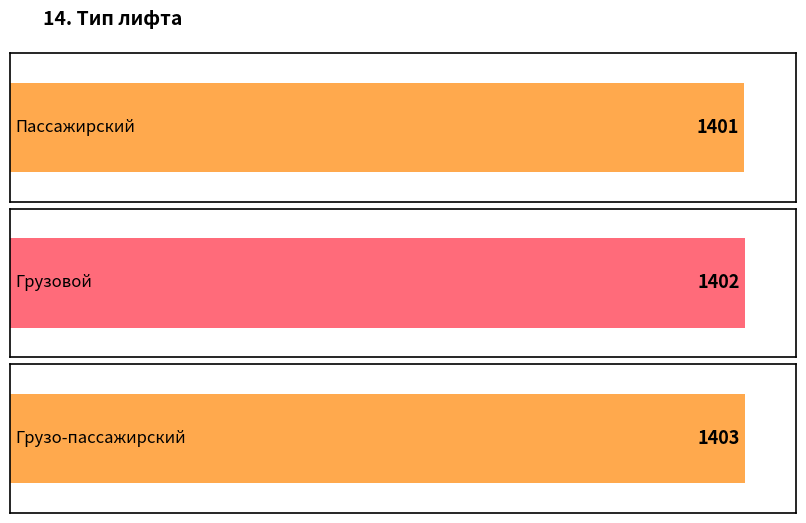

At which label is the value closest to 1402?

Грузовой